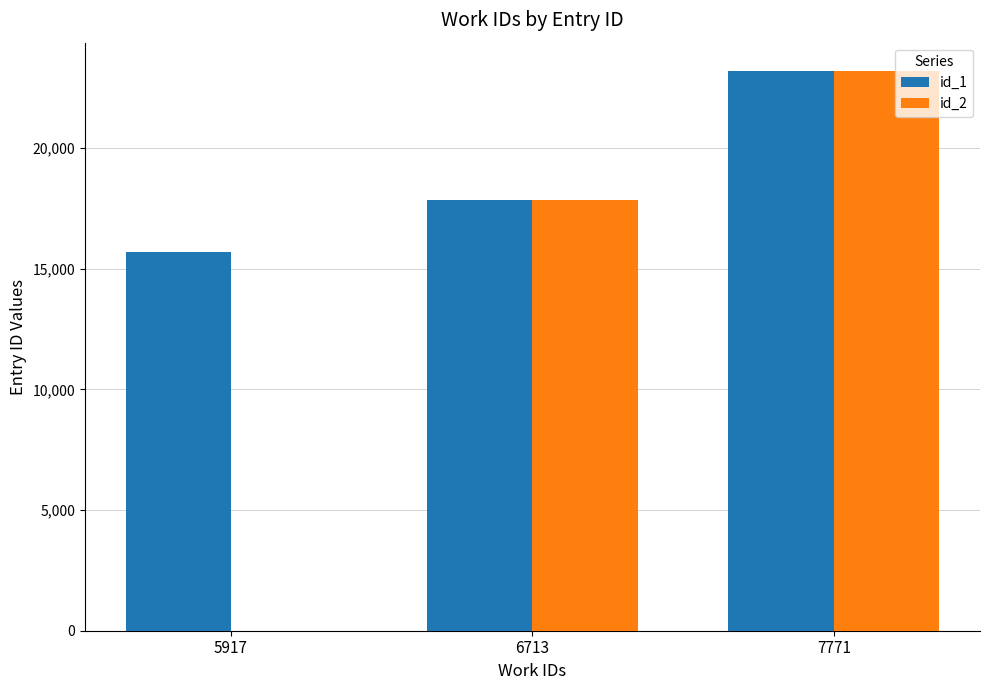

Which series changed the most between 5917 and 6713?

id_2